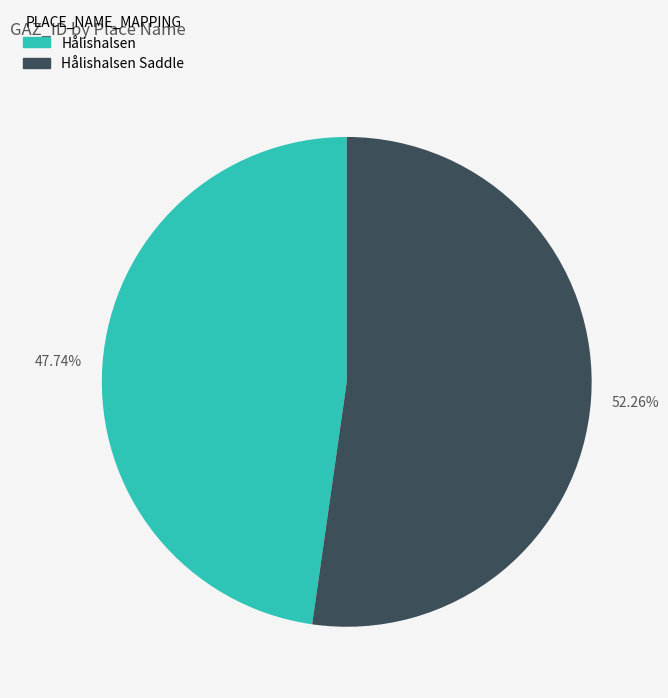

How many slices are in this pie chart?

2